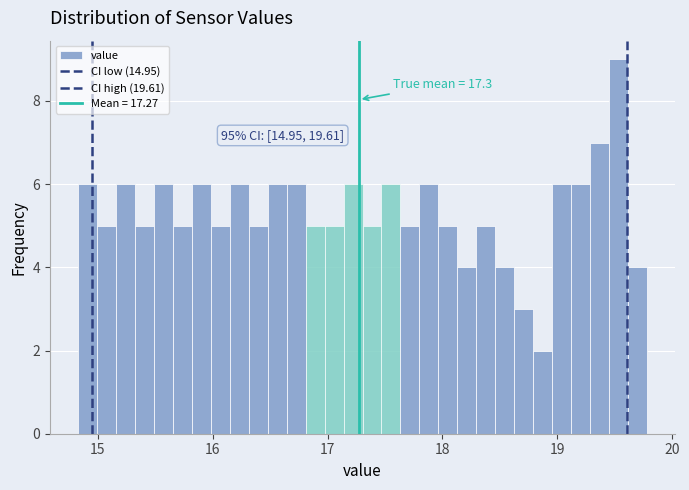

Read against the x-axis, roughly where is the centre of the tallest bar?

19.5